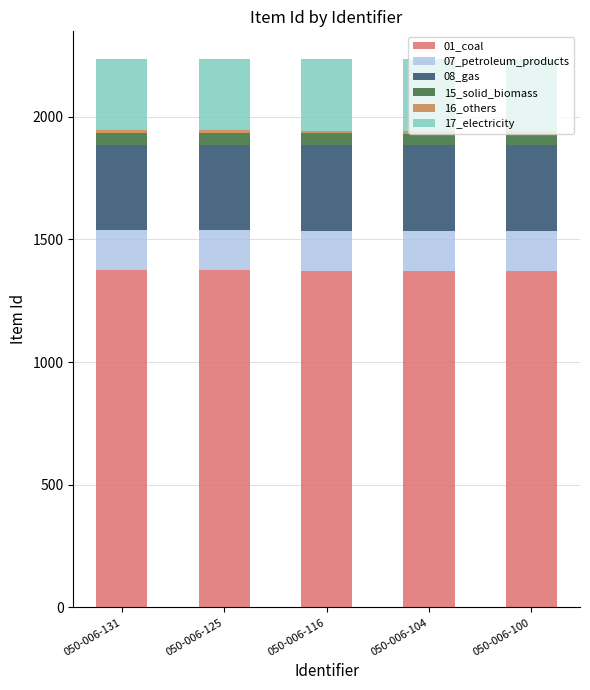

Are the bars grouped side by side (vs. stacked)?

No